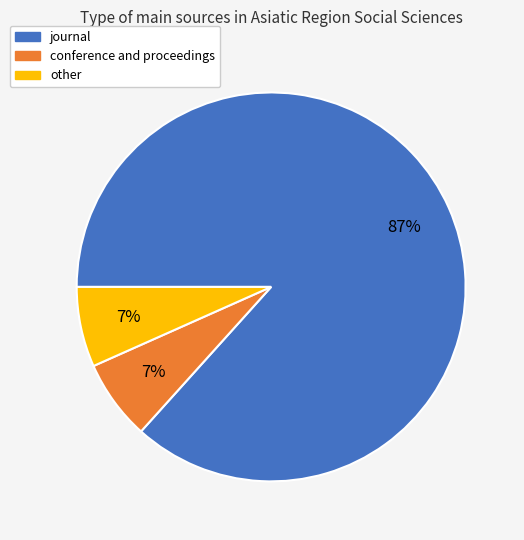

What is the largest slice in the pie chart?

journal